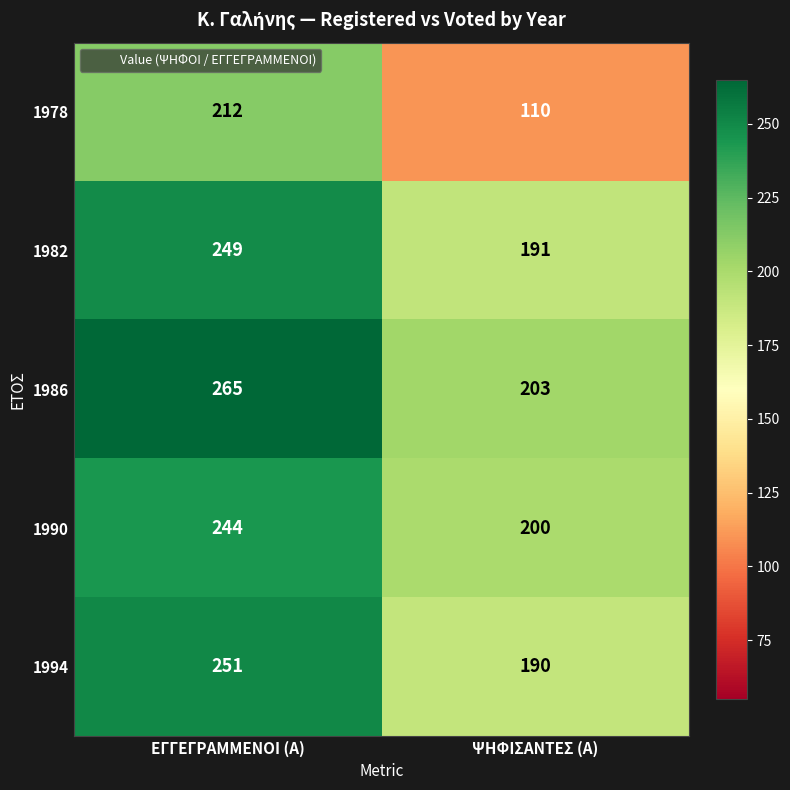

How many series are shown in this chart?

5